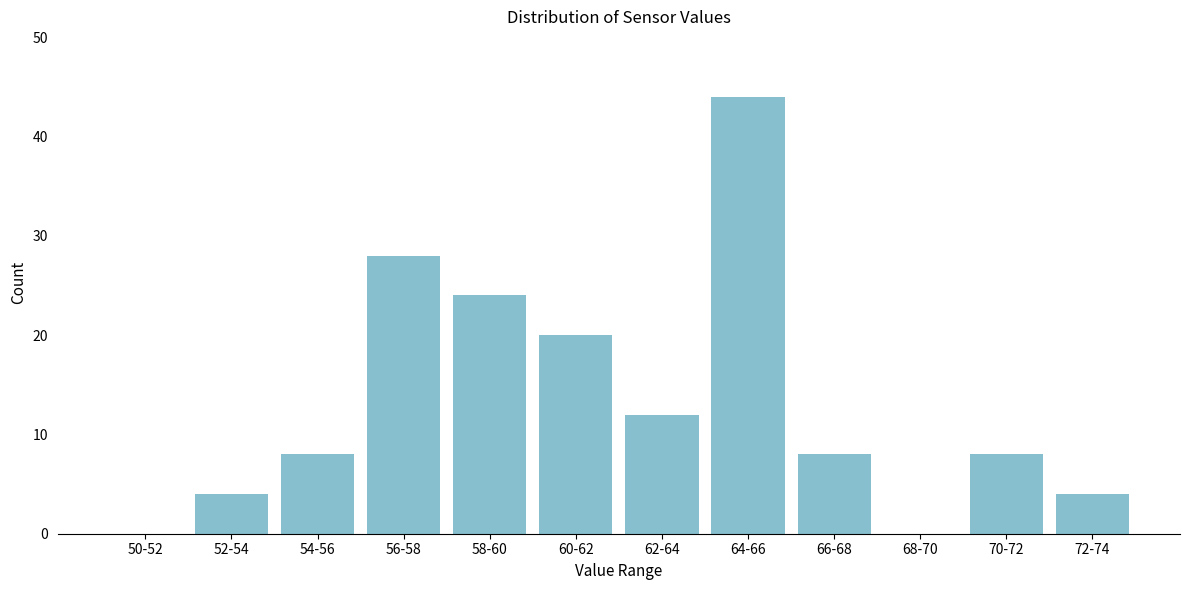

Reading left to right, list all the values displayed in this chart.

50-52=0	52-54=4	54-56=8	56-58=28	58-60=24	60-62=20	62-64=12	64-66=44	66-68=8	68-70=0	70-72=8	72-74=4